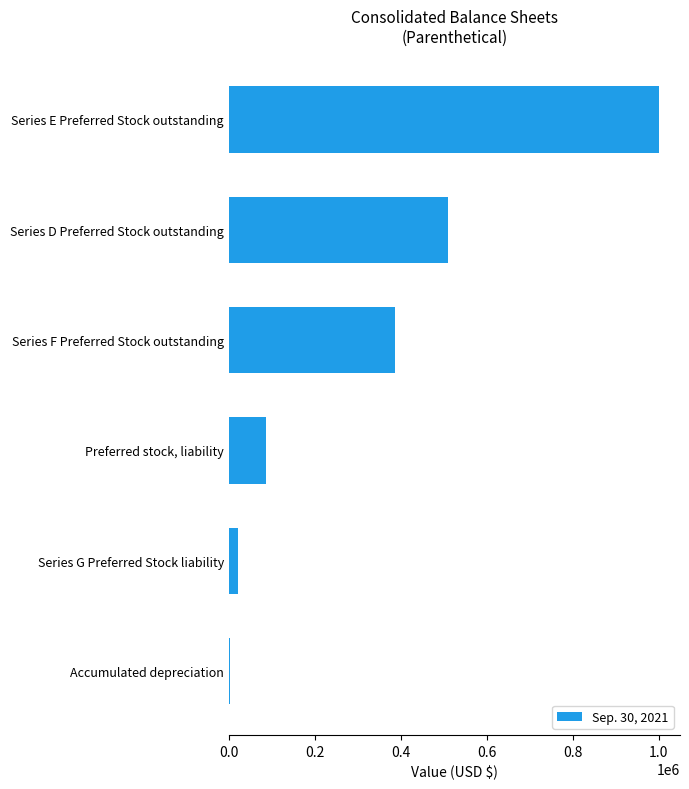

Reading top to bottom, extract all data points from this chart.

1000000	509988	386975	86130	21575	3194